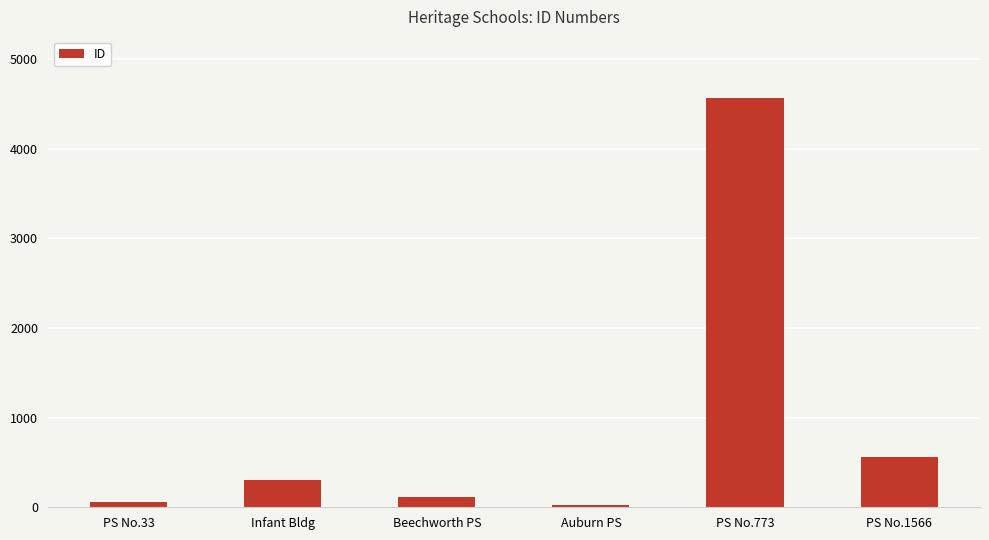

True or false: the data shows 4565 at PS No.773.

True